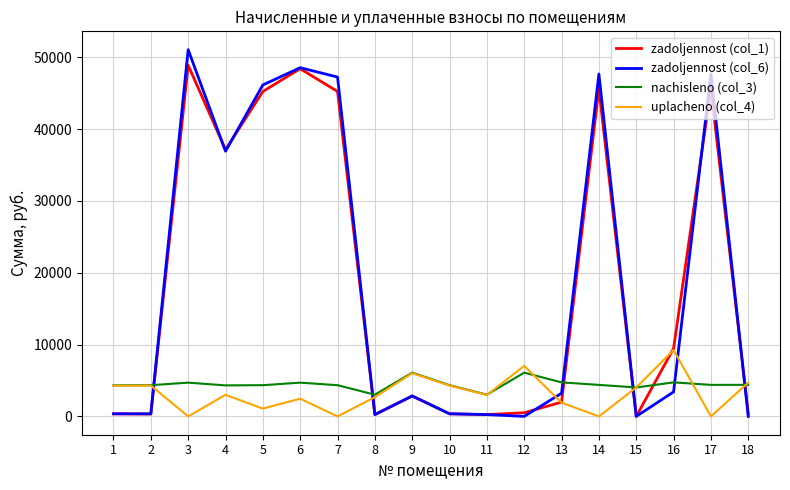

Between 3 and 4, which series saw the biggest shift?

zadoljennost (col_6)